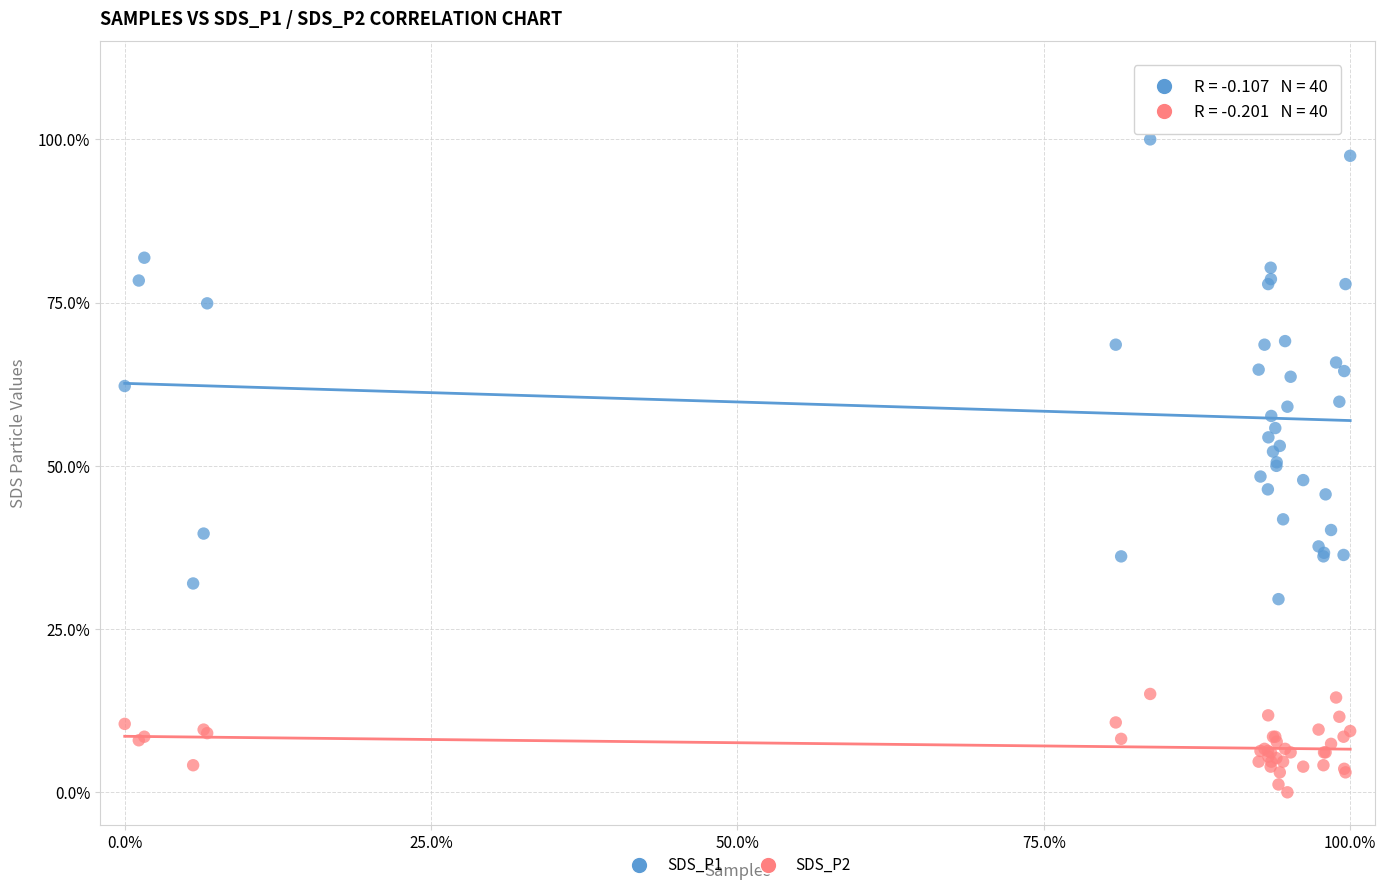

Which series contains the highest Y value?

SDS_P1